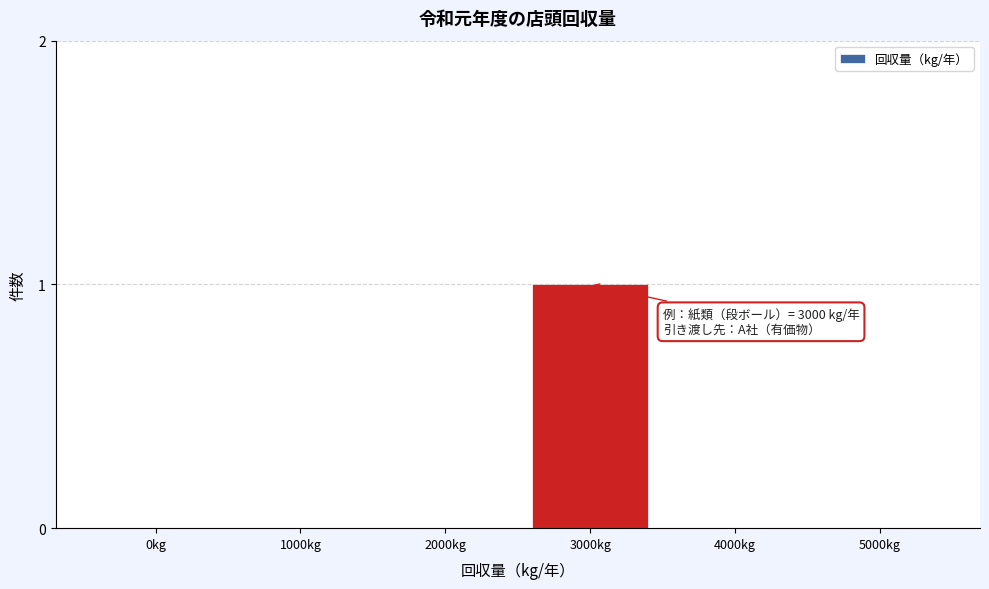

Reading right to left, transcribe all the data shown in this chart.

5000kg=0	4000kg=0	3000kg=1	2000kg=0	1000kg=0	0kg=0